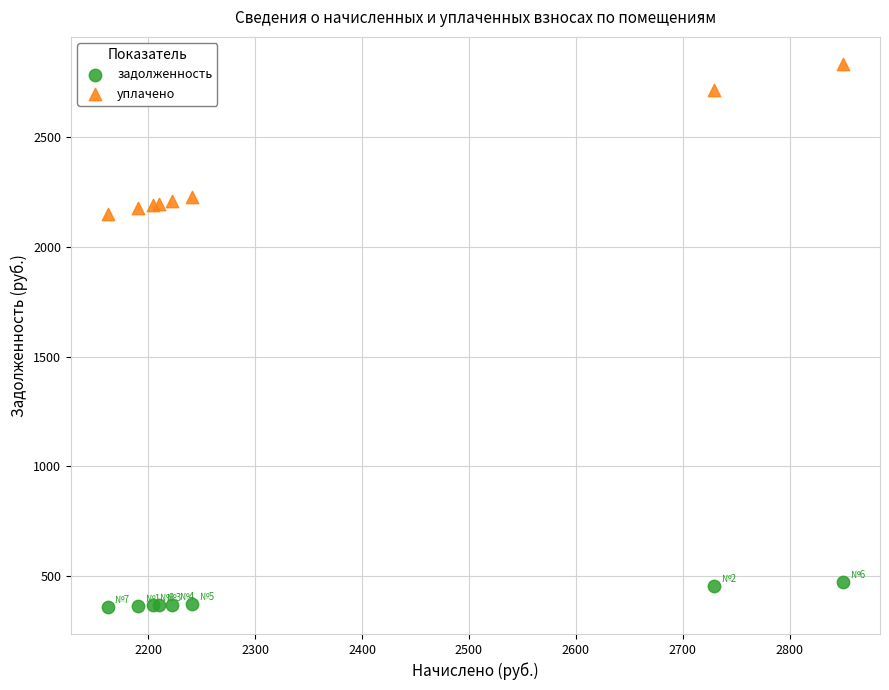

Which series has the widest spread of Y values?

уплачено